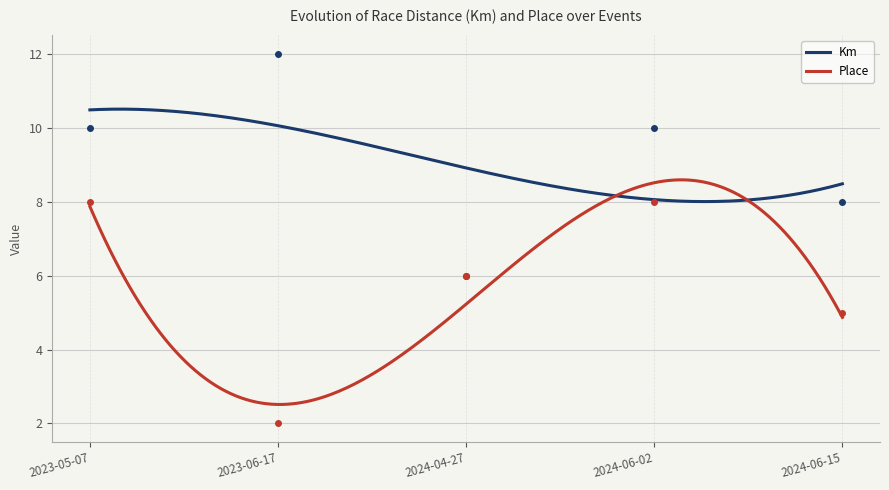

How many interior local peaks does the Km series have?

2